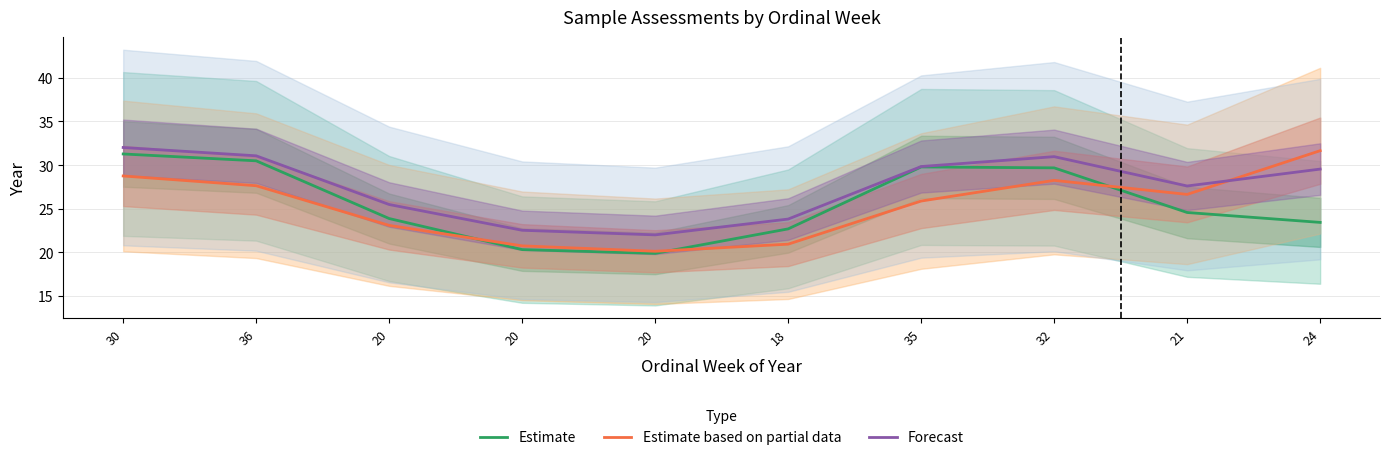

The Estimate series shows 30.5 at 36. True or false?

True